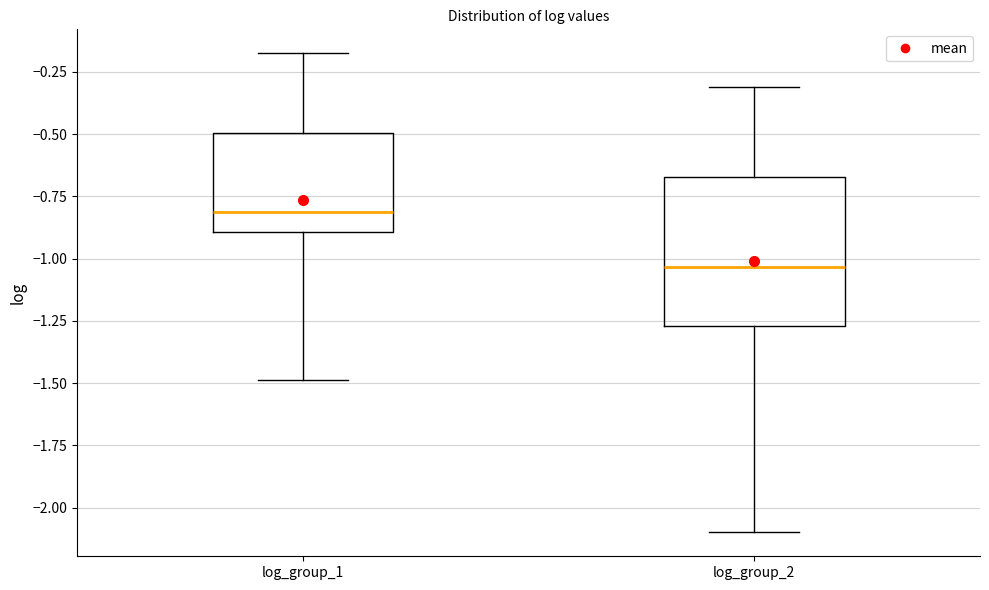

Reading left to right, transcribe this box plot: for each box, give where its median line is, the range the box spans, and where its two whiskers end, as read against the y-axis. The values are not printed on the chart, so give them approximately, as read against the axis.

log_group_1: median -0.80, box -0.90 to -0.50, whiskers -1.50 to -0.20
log_group_2: median -1.05, box -1.25 to -0.65, whiskers -2.10 to -0.30